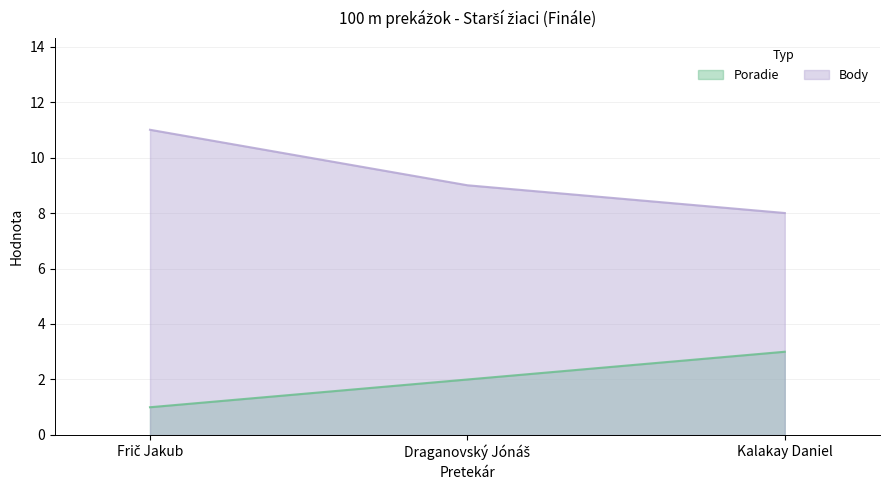

What is the value of the Poradie point at the 3rd from the left?

3